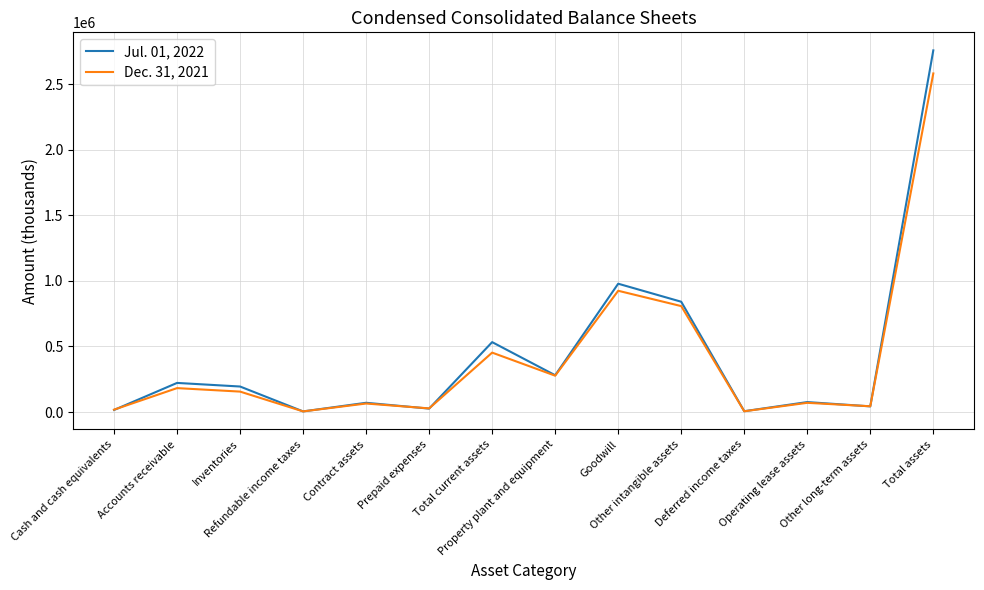

At which category is the sum across all series the highest?

Total assets